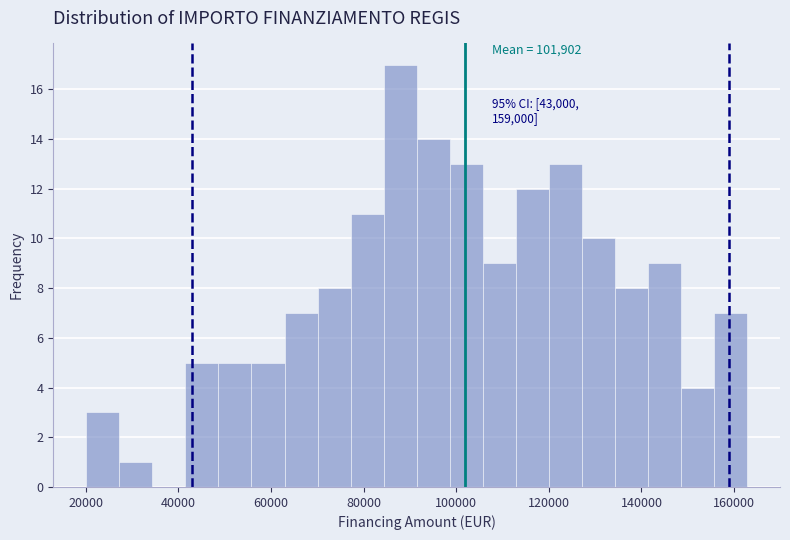

Around what value on the x-axis is the tallest bar? Give the approximate position of its centre, as read against the axis.

88000